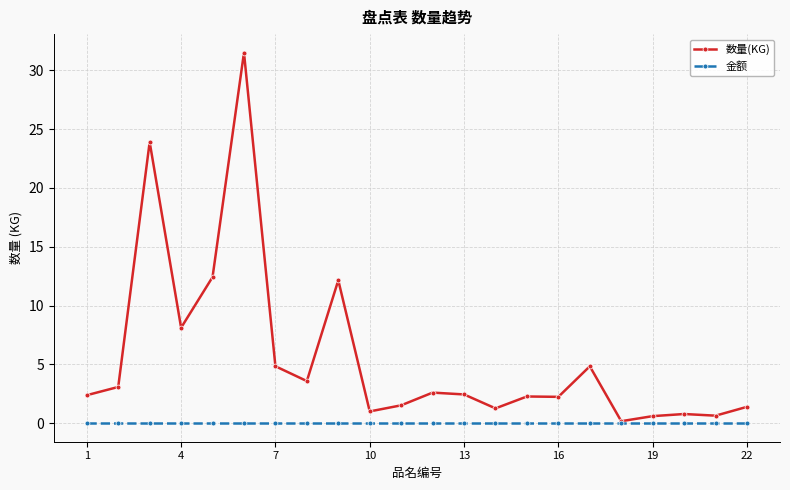

At how many categories does at least one series exceed 10?

4